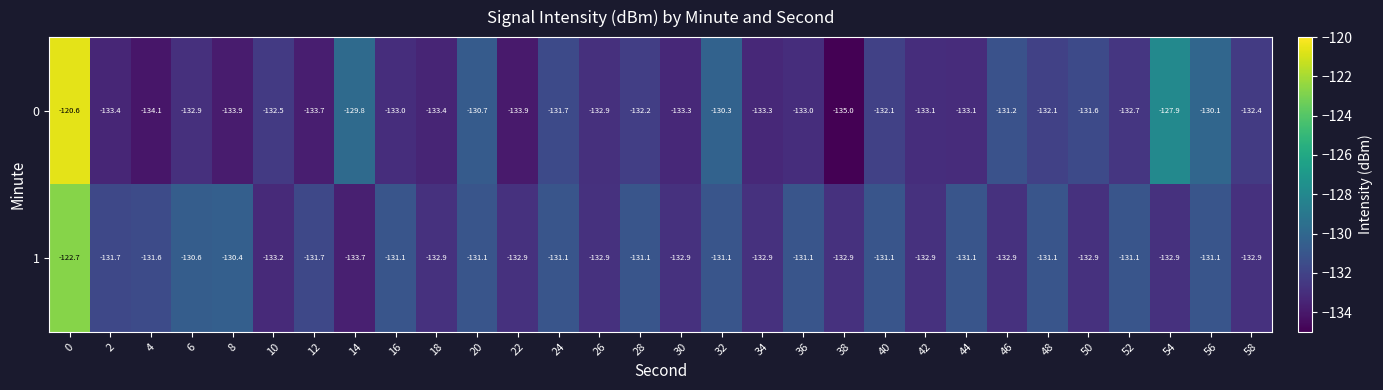

Which series has the largest range (max minus min)?

0